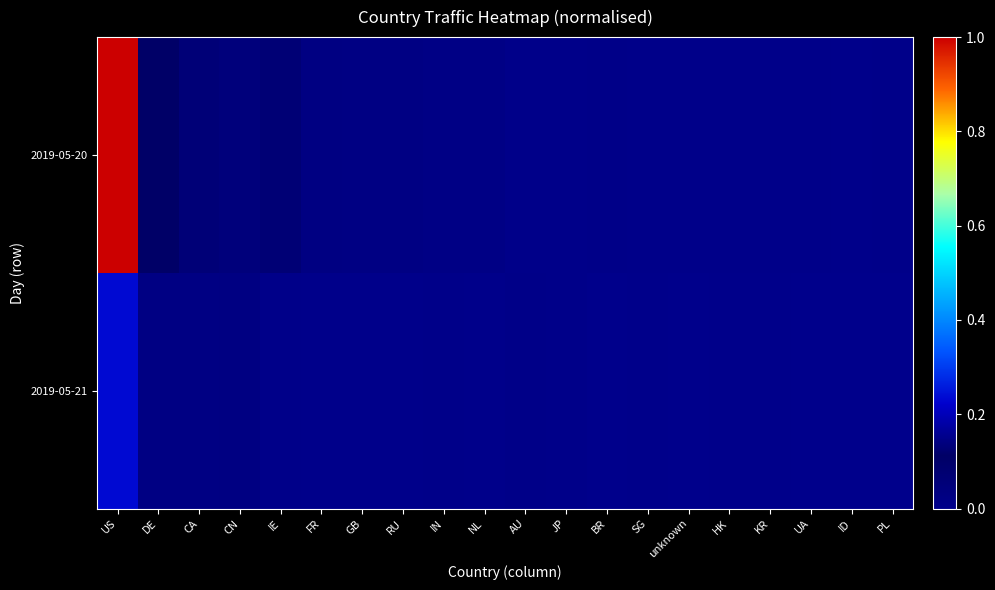

Reading left to right, extract all data points from this chart.

2019-05-20: US=1.0	DE=0.1	CA=0.1	CN=0.0	IE=0.1	FR=0.0	GB=0.0	RU=0.0	IN=0.0	NL=0.0	AU=0.0	JP=0.0	BR=0.0	SG=0.0	unknown=0.0	HK=0.0	KR=0.0	UA=0.0	ID=0.0	PL=0.0
2019-05-21: US=0.2	DE=0.0	CA=0.0	CN=0.0	IE=0.0	FR=0.0	GB=0.0	RU=0.0	IN=0.0	NL=0.0	AU=0.0	JP=0.0	BR=0.0	SG=0.0	unknown=0.0	HK=0.0	KR=0.0	UA=0.0	ID=0.0	PL=0.0